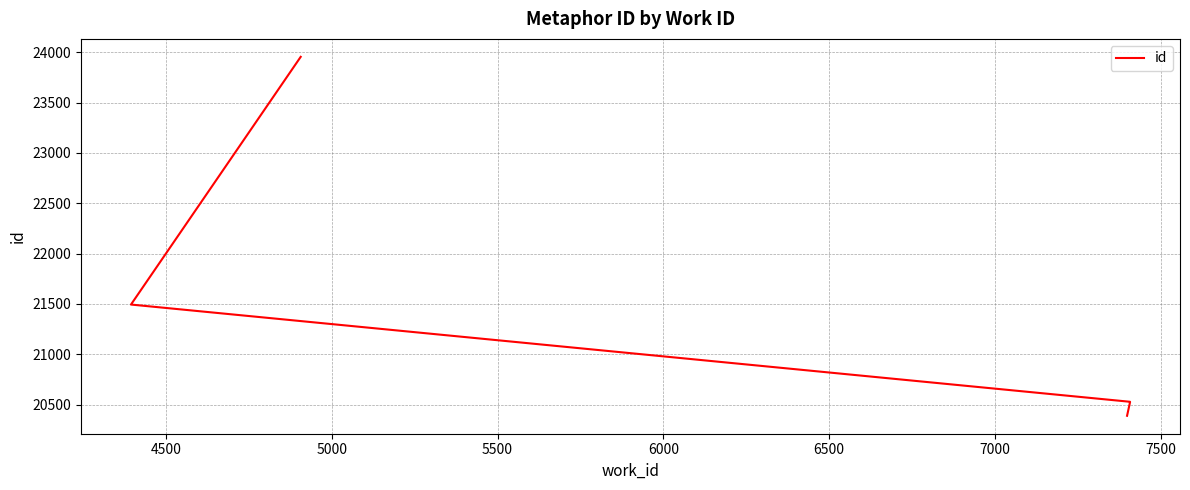

Which has a higher value, 5000 or 5500?

5500